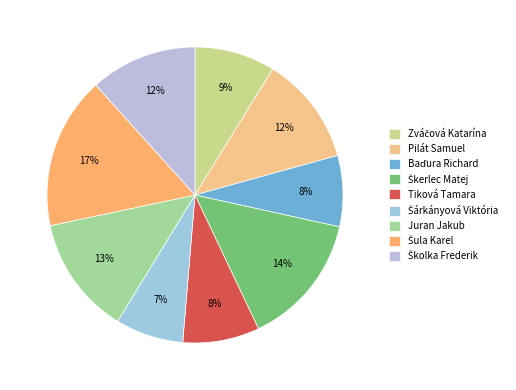

Is Šárkányová Viktória the majority of the pie?

No